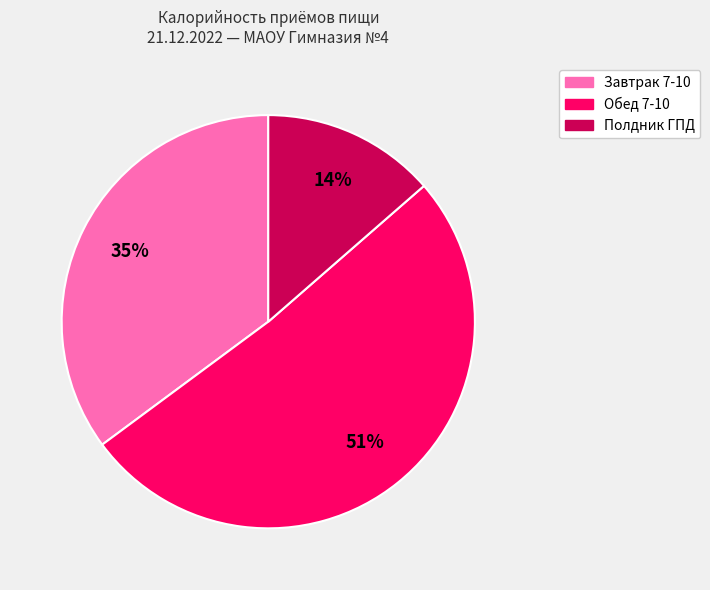

How many slices are in this pie chart?

3